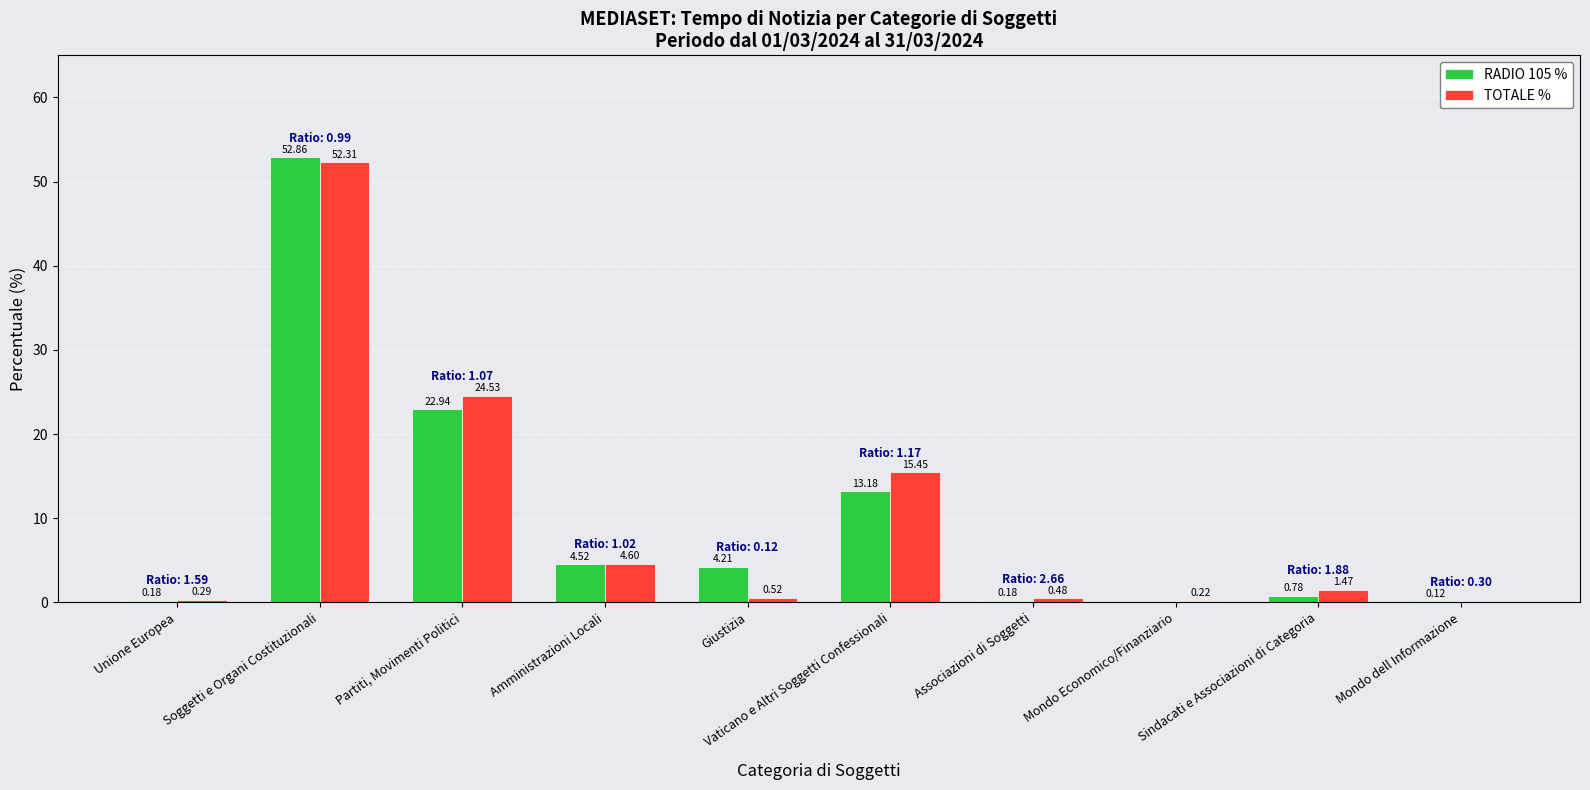

What is the sum of all TOTALE % values?

99.9